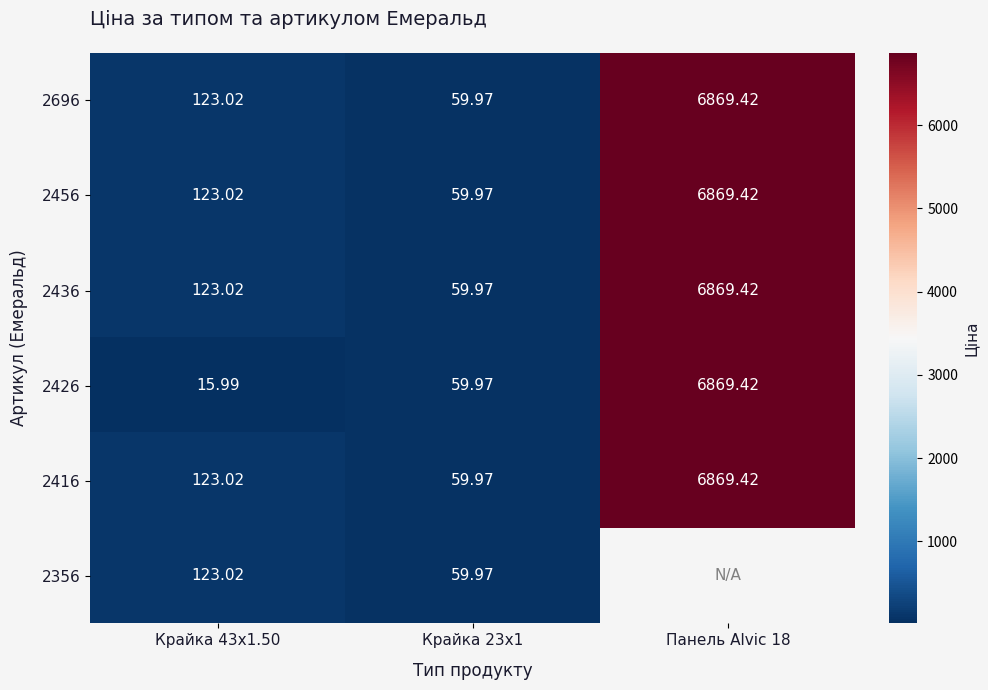

What is the sum of the 2426 values at Панель Alvic 18 and Крайка 43x1.50?

6885.4